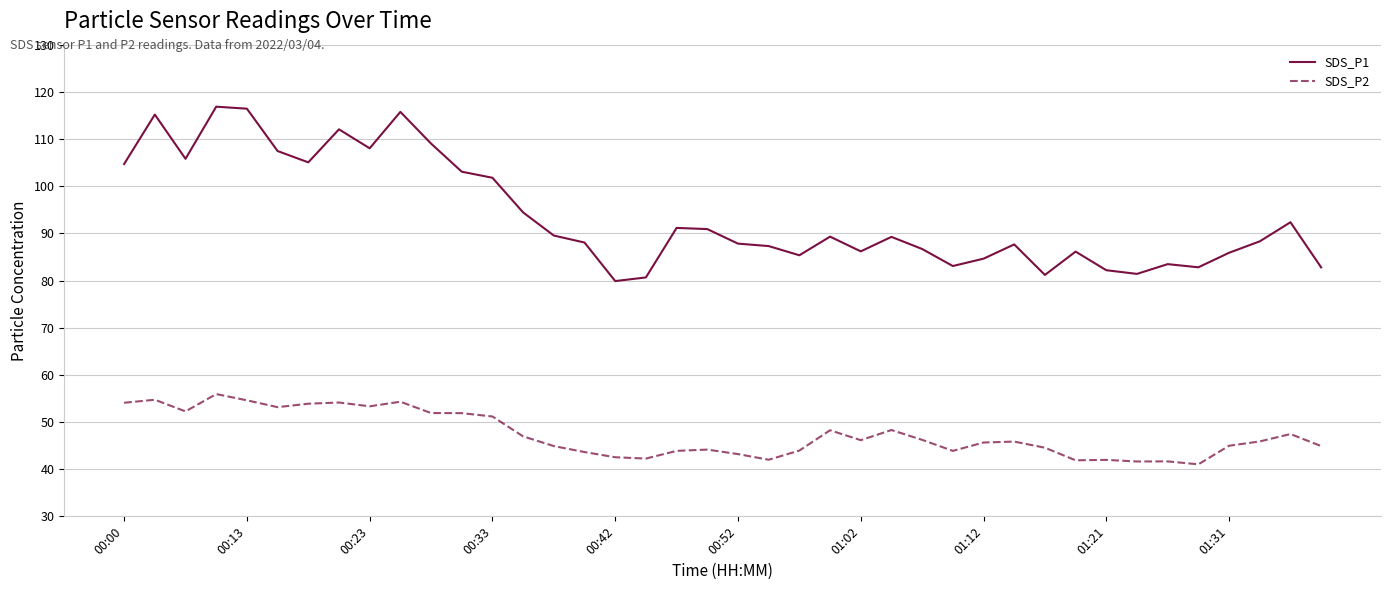

What is the minimum value shown in the chart?

41.0